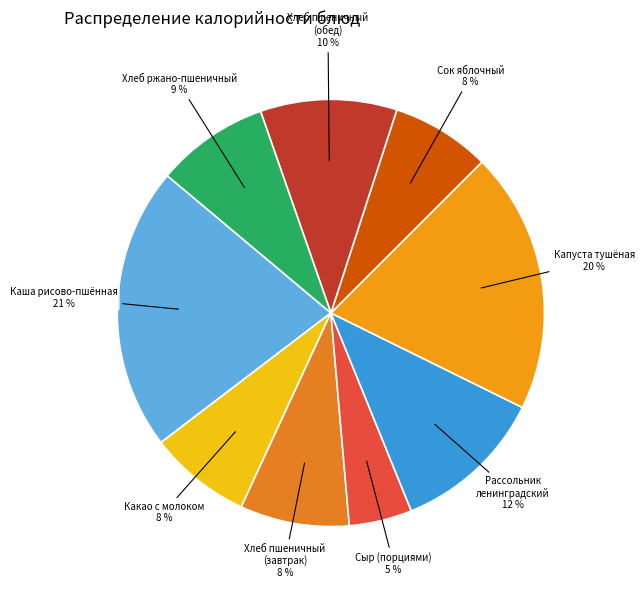

Which category has the smallest portion of the pie?

СЫР (ПОРЦИЯМИ)